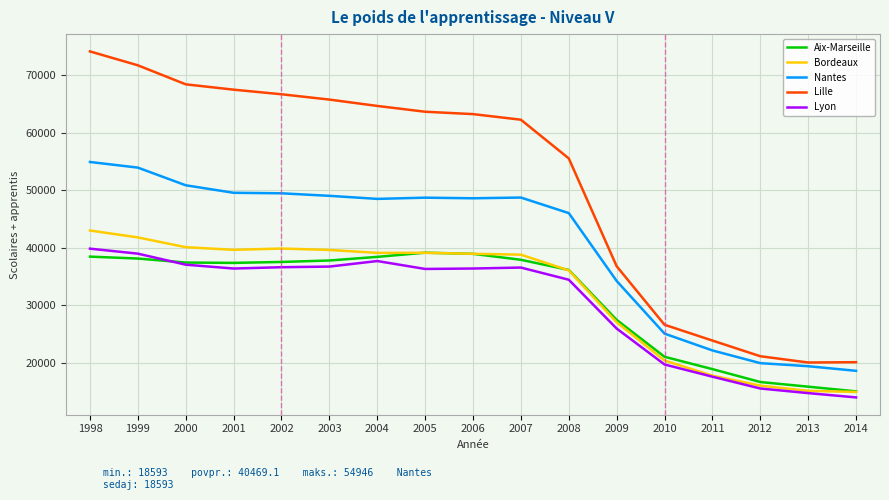

Rank the series at 2003 from lowest to highest value.

Lyon, Aix-Marseille, Bordeaux, Nantes, Lille